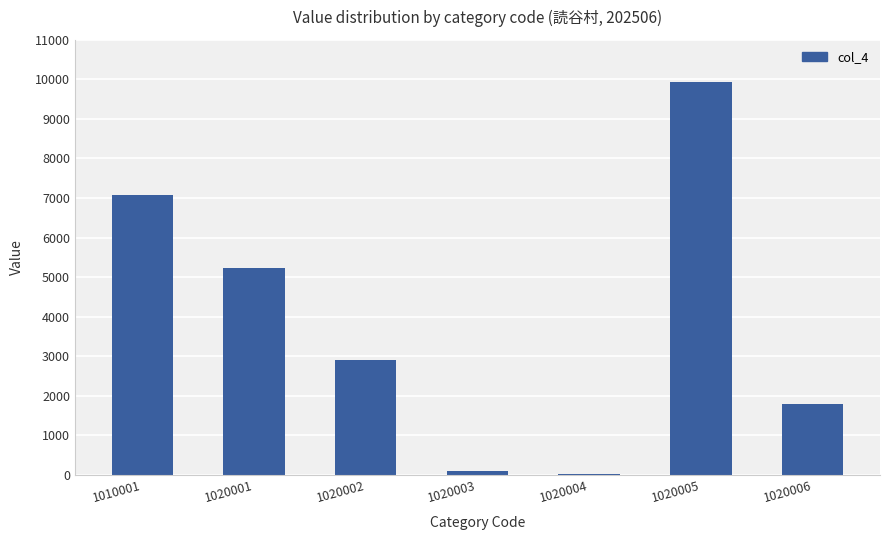

Between 1020002 and 1010001, which is larger?

1010001